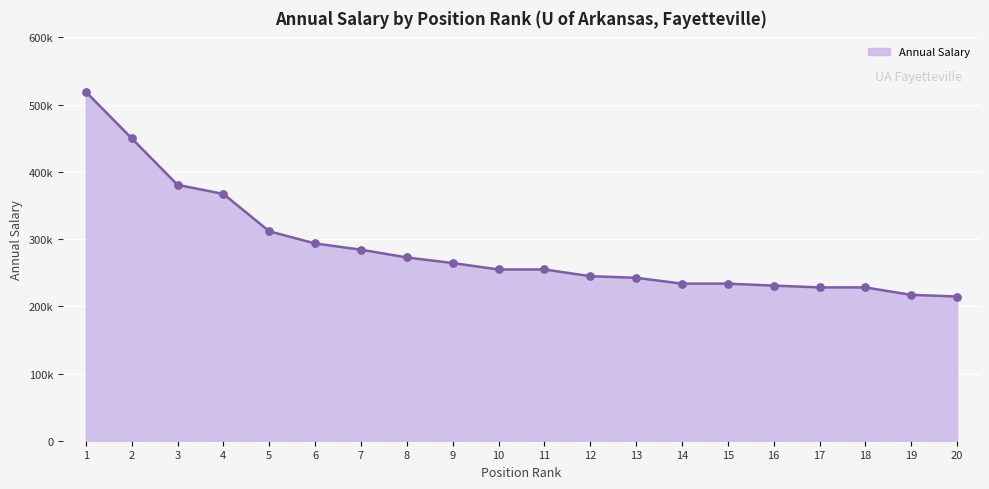

Which has a higher value, 3 or 2?

2